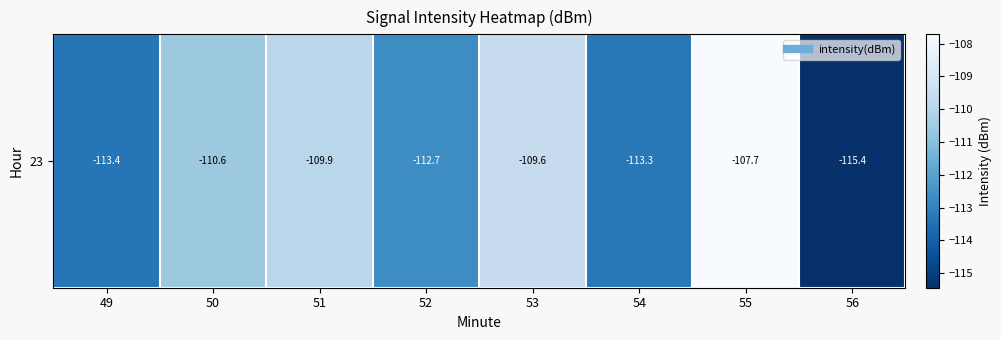

At which label does the data first exceed -110?

51